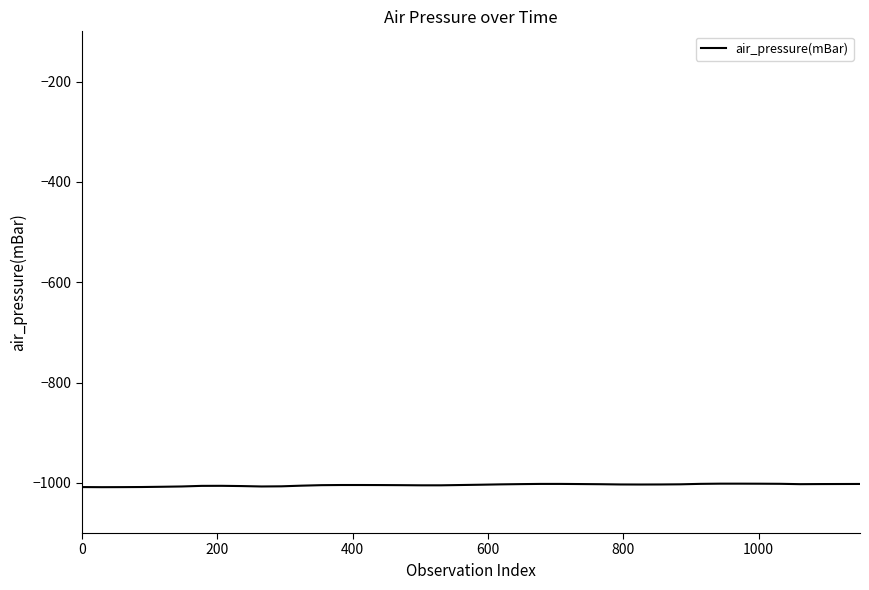

What is the maximum value shown in the chart?

-1001.6